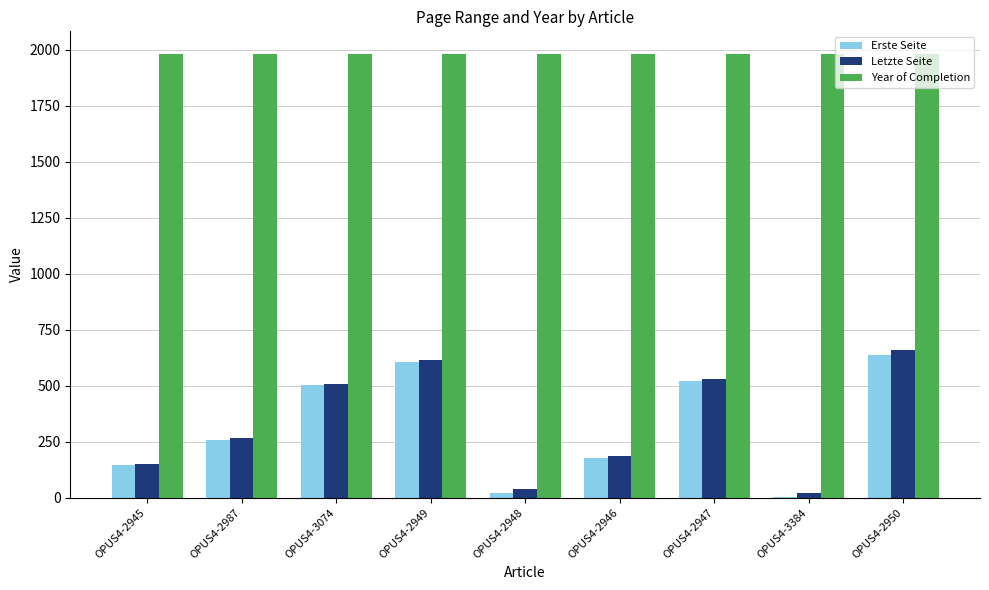

Reading right to left, what are all the values shown in this chart?

Erste Seite: OPUS4-2950=639	OPUS4-3384=5	OPUS4-2947=521	OPUS4-2946=179	OPUS4-2948=19	OPUS4-2949=607	OPUS4-3074=501	OPUS4-2987=258	OPUS4-2945=148
Letzte Seite: OPUS4-2950=658	OPUS4-3384=20	OPUS4-2947=530	OPUS4-2946=185	OPUS4-2948=38	OPUS4-2949=615	OPUS4-3074=506	OPUS4-2987=266	OPUS4-2945=149
Year of Completion: OPUS4-2950=1983	OPUS4-3384=1983	OPUS4-2947=1983	OPUS4-2946=1983	OPUS4-2948=1983	OPUS4-2949=1983	OPUS4-3074=1983	OPUS4-2987=1983	OPUS4-2945=1983